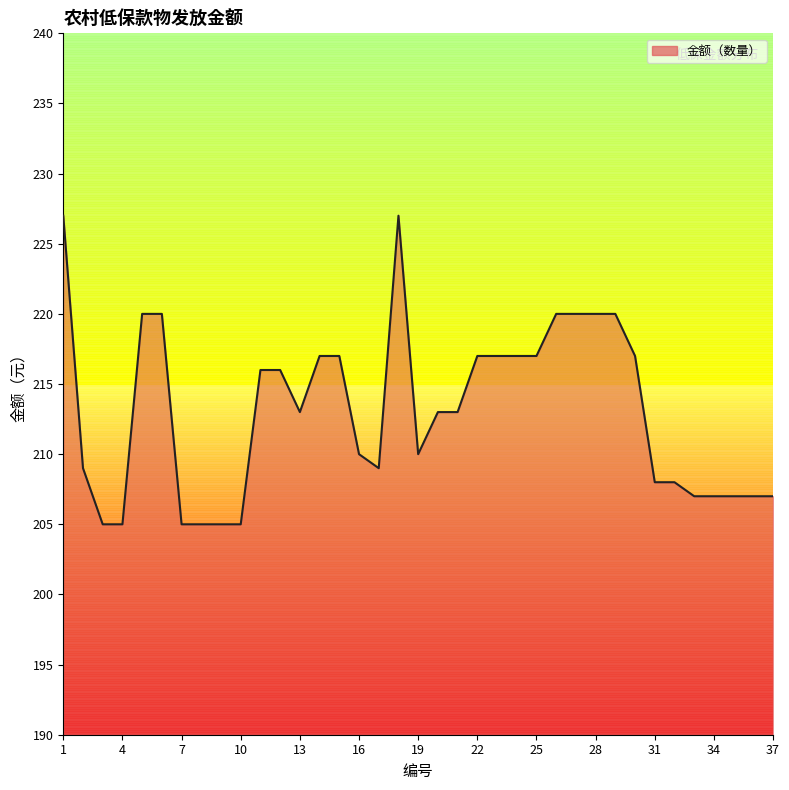

What is the difference between the maximum and minimum values?

22